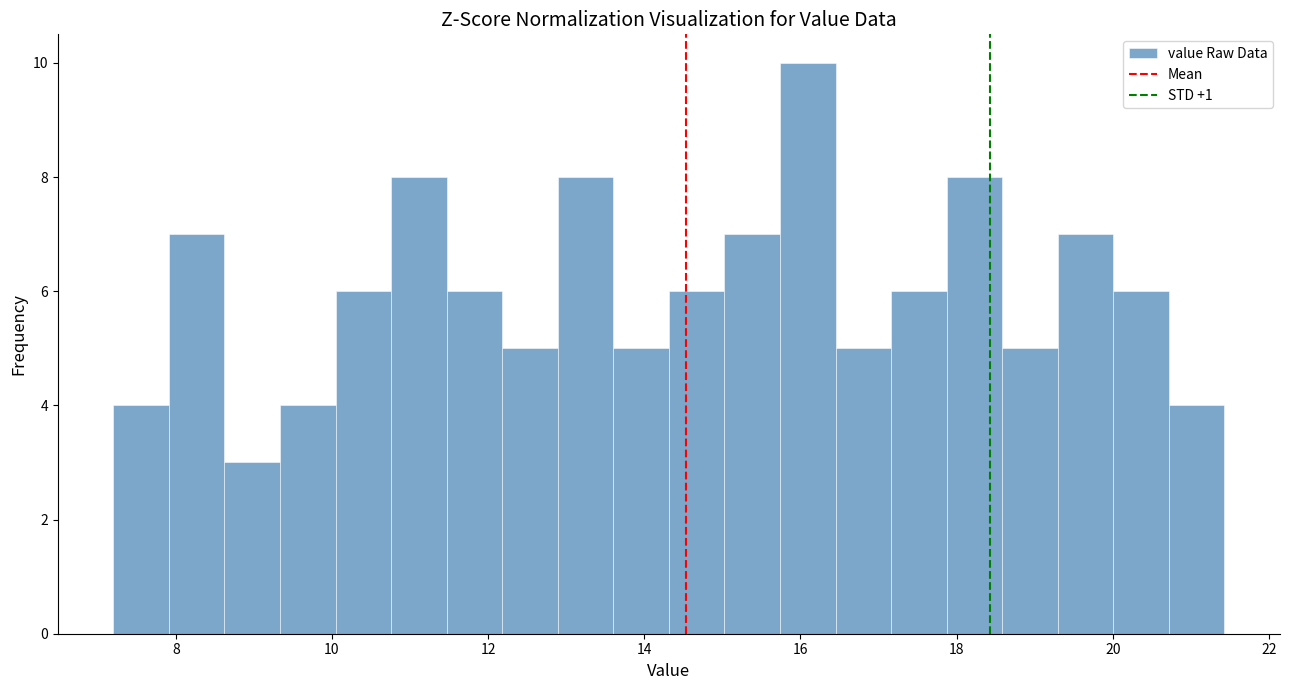

Read against the x-axis, roughly where is the centre of the tallest bar?

16.0